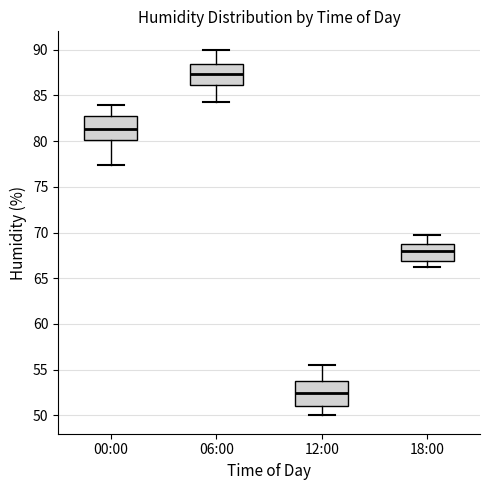

Reading left to right, read every box against the y-axis: the position of its median line, the range the box covers, and the ends of its whiskers. The values are not printed on the chart, so give them approximately, as read against the axis.

00:00: median 81.5, box 80.0 to 83.0, whiskers 77.5 to 84.0
06:00: median 87.5, box 86.0 to 88.5, whiskers 84.5 to 90.0
12:00: median 52.5, box 51.0 to 54.0, whiskers 50.0 to 55.5
18:00: median 68.0, box 67.0 to 69.0, whiskers 66.0 to 69.5